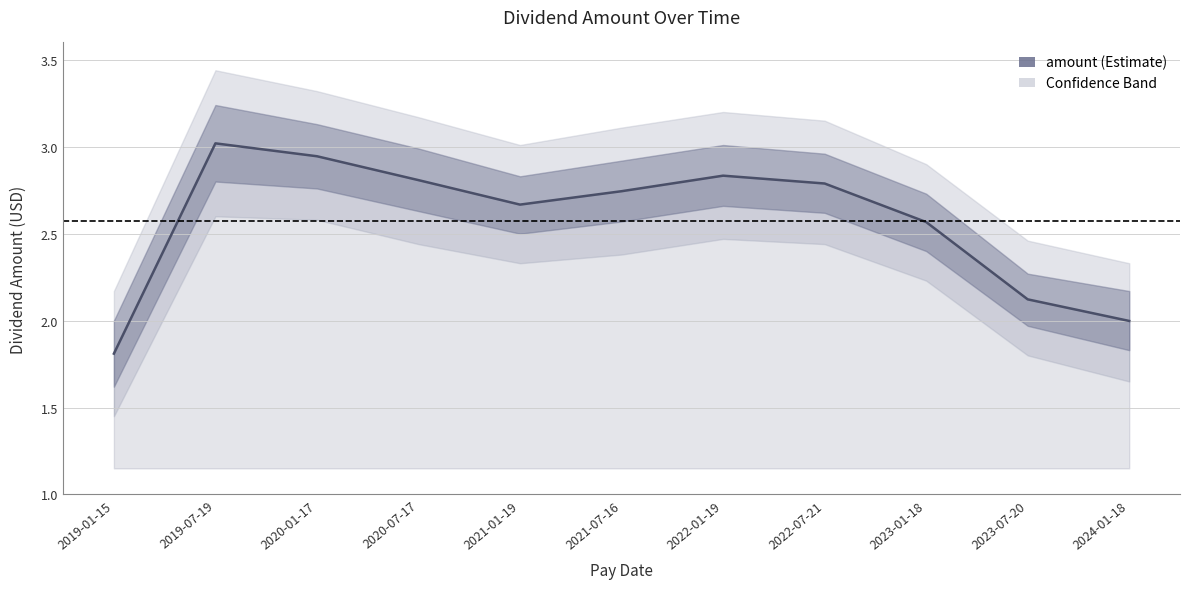

List the labels in order of value, smallest first.

2019-01-15, 2024-01-18, 2023-07-20, 2023-01-18, 2021-01-19, 2021-07-16, 2022-07-21, 2020-07-17, 2022-01-19, 2020-01-17, 2019-07-19